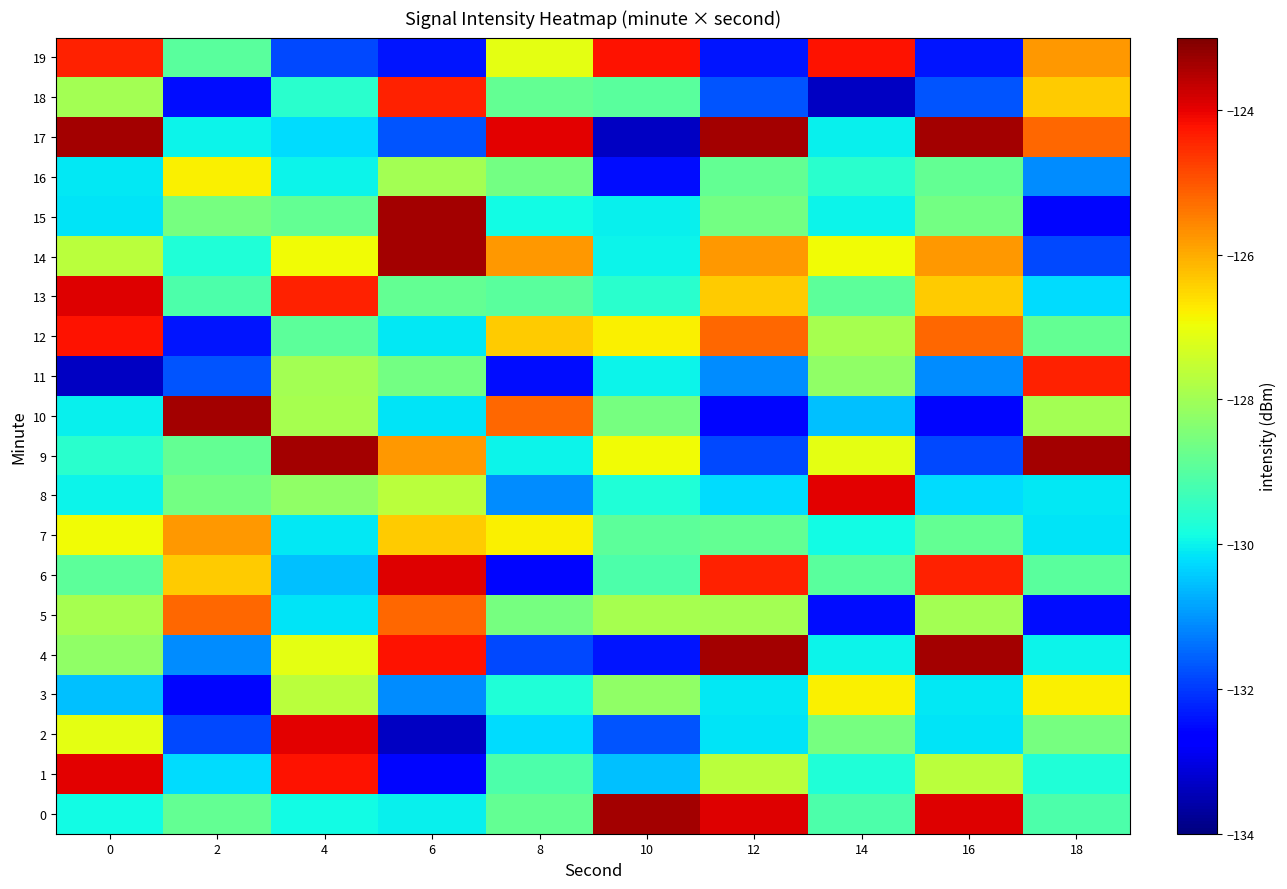

What is the spread (max minus min) of values at 10?

10.0